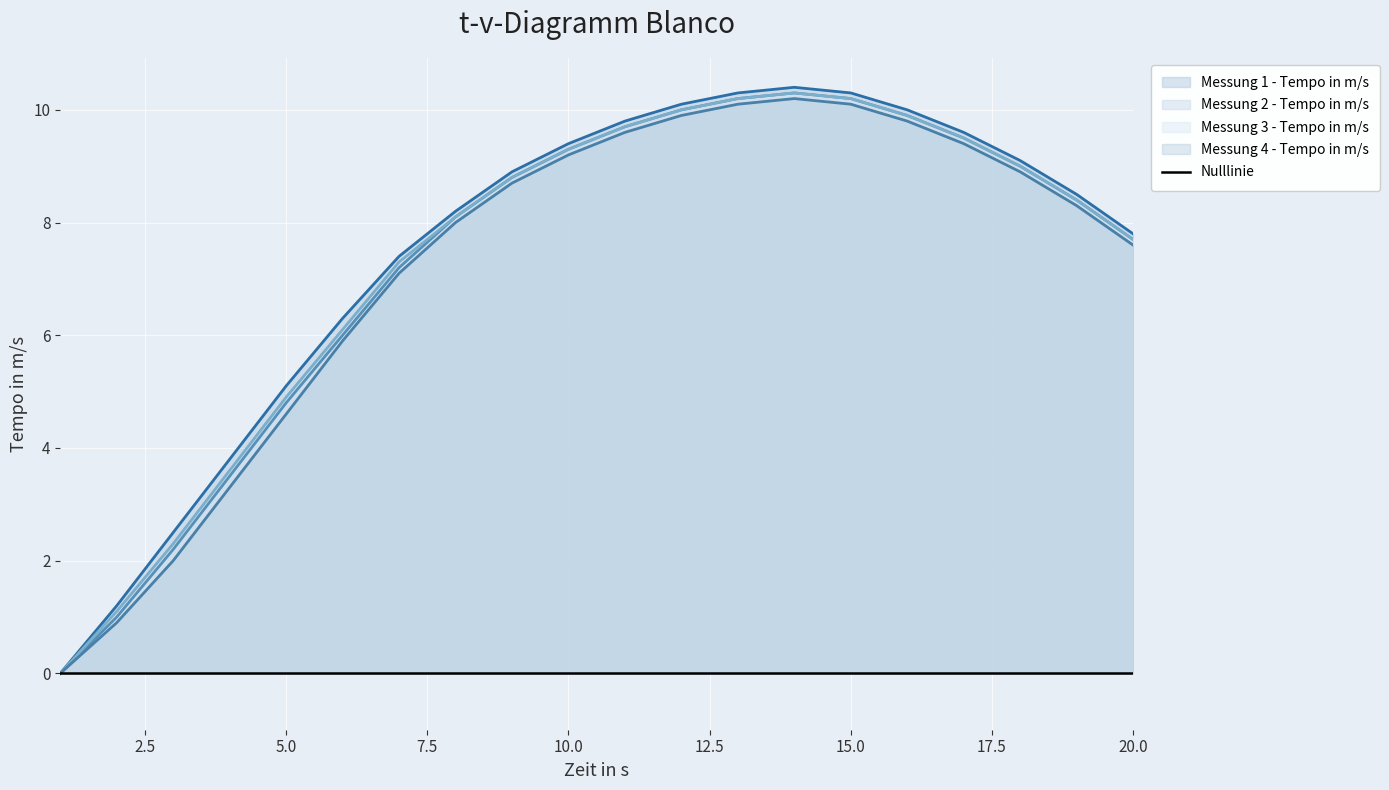

Which has a higher value, 2 or 12?

12